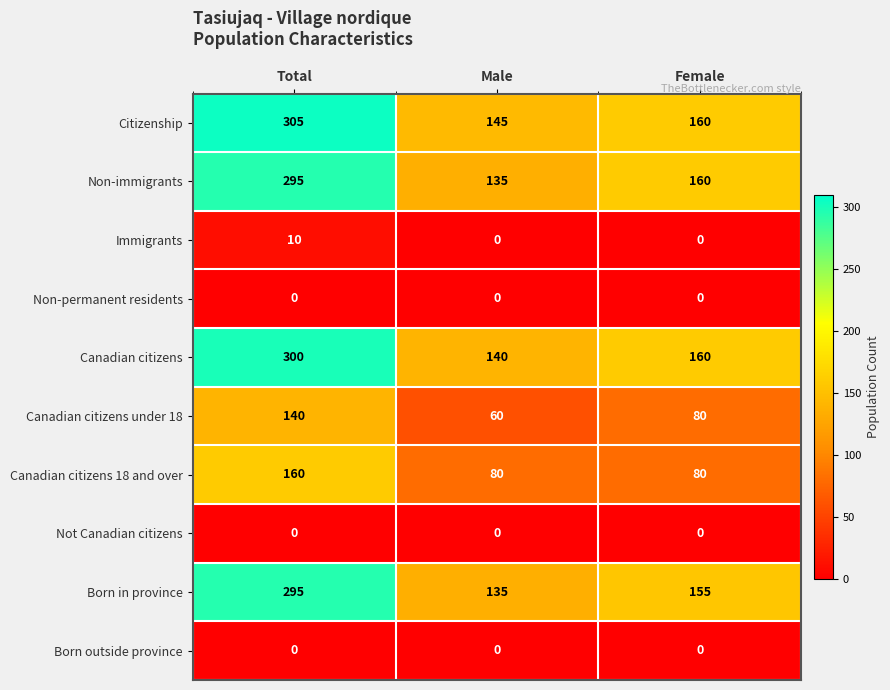

Reading right to left, what are all the values shown in this chart?

Citizenship: Female=160	Male=145	Total=305
Non-immigrants: Female=160	Male=135	Total=295
Immigrants: Female=0	Male=0	Total=10
Non-permanent residents: Female=0	Male=0	Total=0
Canadian citizens: Female=160	Male=140	Total=300
Canadian citizens under 18: Female=80	Male=60	Total=140
Canadian citizens 18 and over: Female=80	Male=80	Total=160
Not Canadian citizens: Female=0	Male=0	Total=0
Born in province: Female=155	Male=135	Total=295
Born outside province: Female=0	Male=0	Total=0